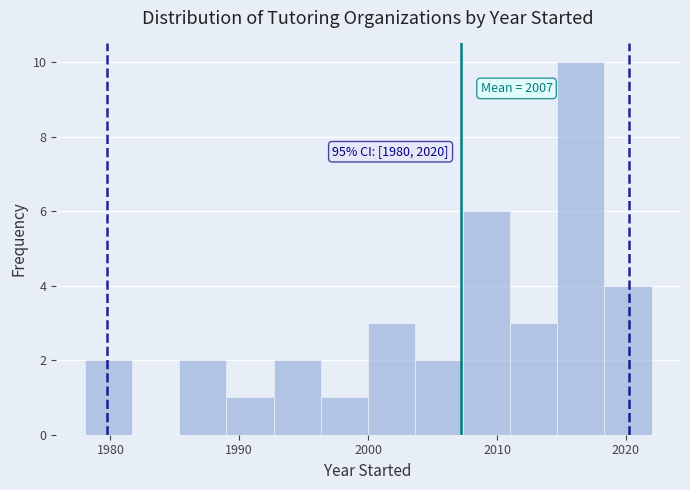

Read against the x-axis, roughly where is the centre of the tallest bar?

2017